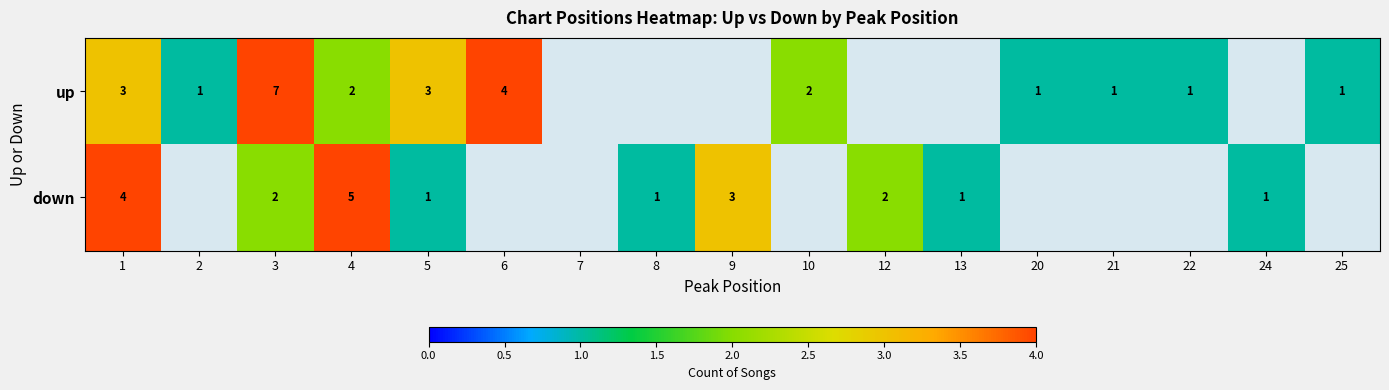

How many distinct data groups are displayed?

2